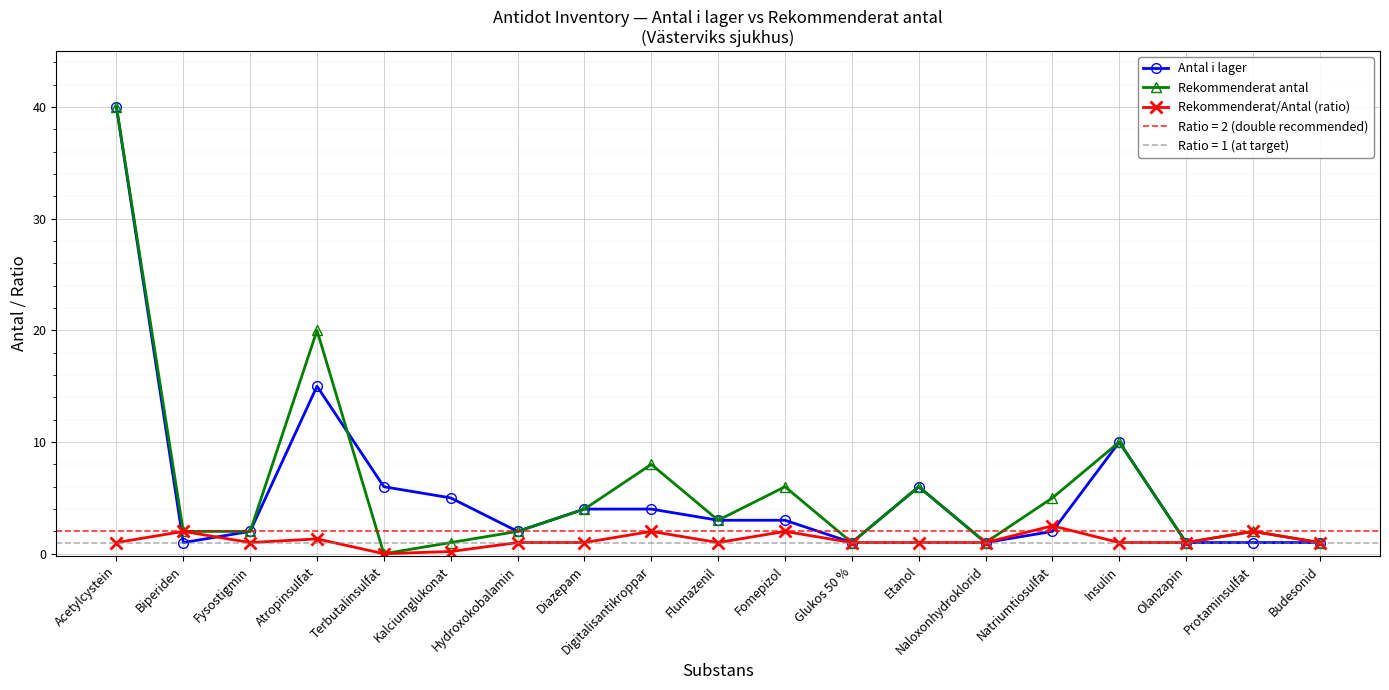

What value does the Rekommenderat/Antal (ratio) series have at Hydroxokobalamin?

1.0